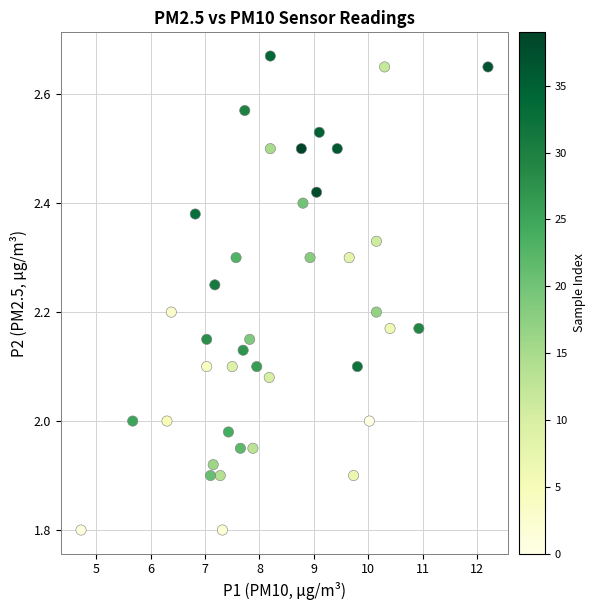

What is the range of X values (max minus min)?

7.5